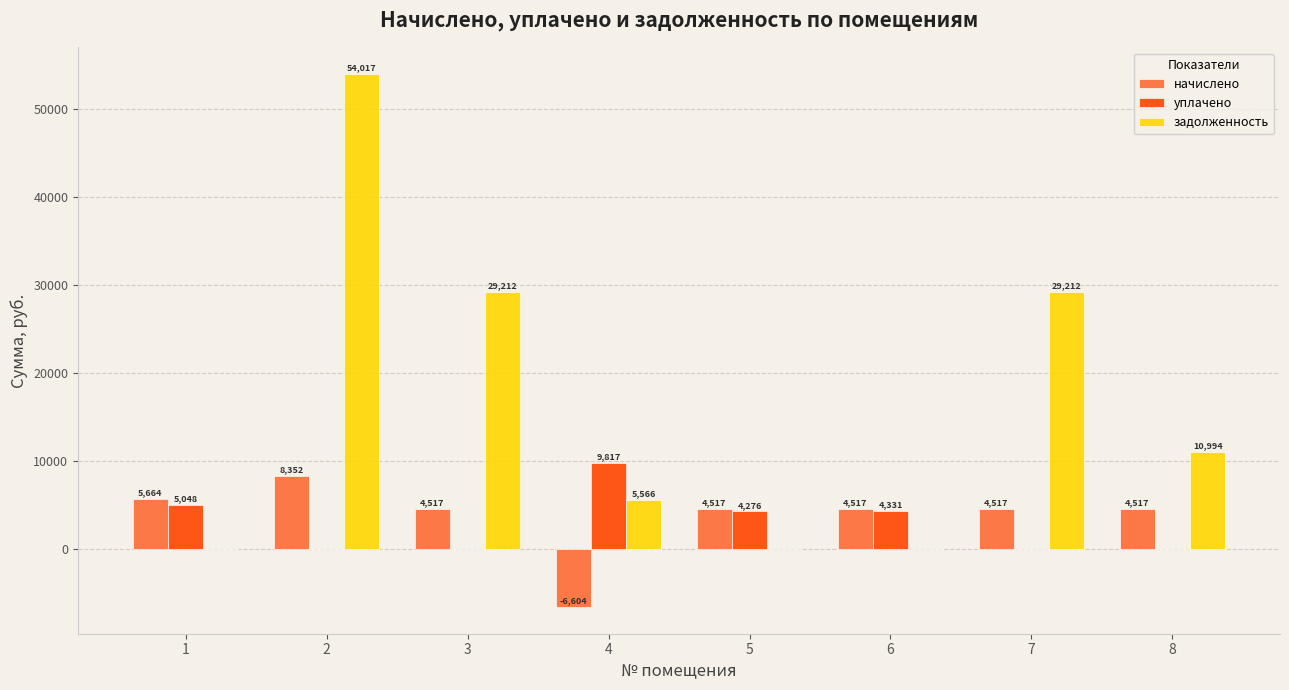

At which label does уплачено reach its peak?

4